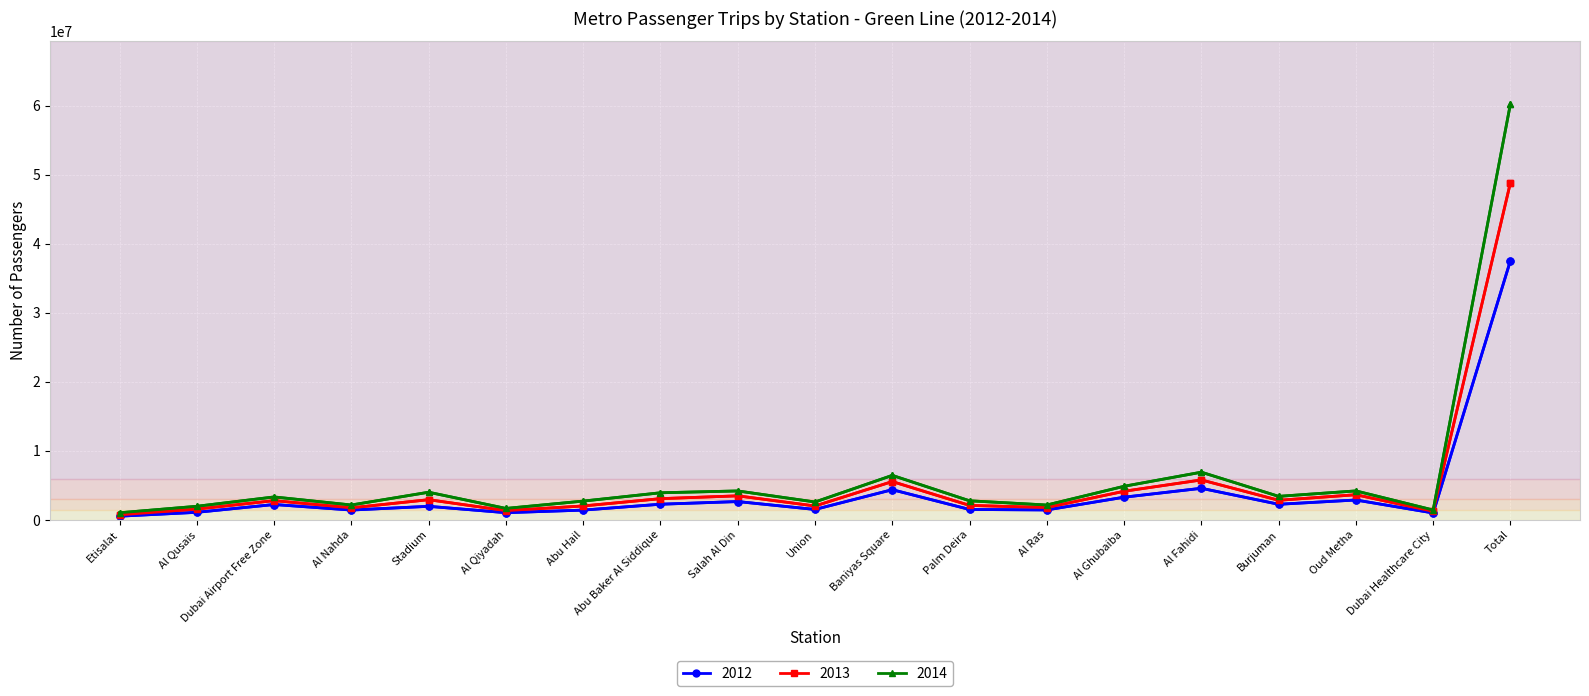

What is the difference between the 2012 values at Al Ghubaiba and Al Qiyadah?

2243906